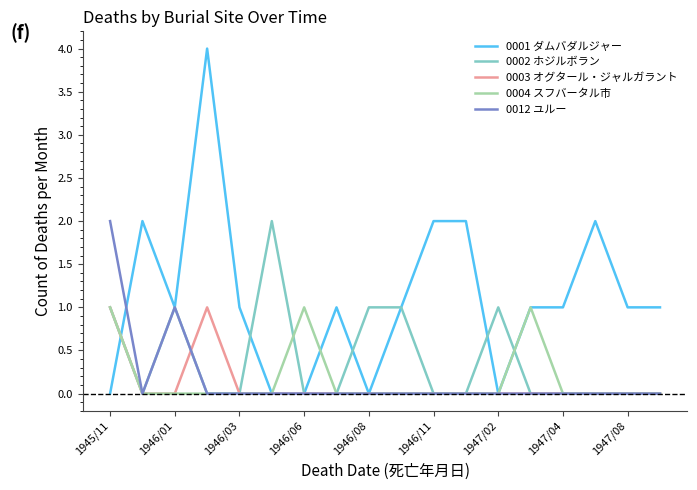

What is the maximum value shown in the chart?

4